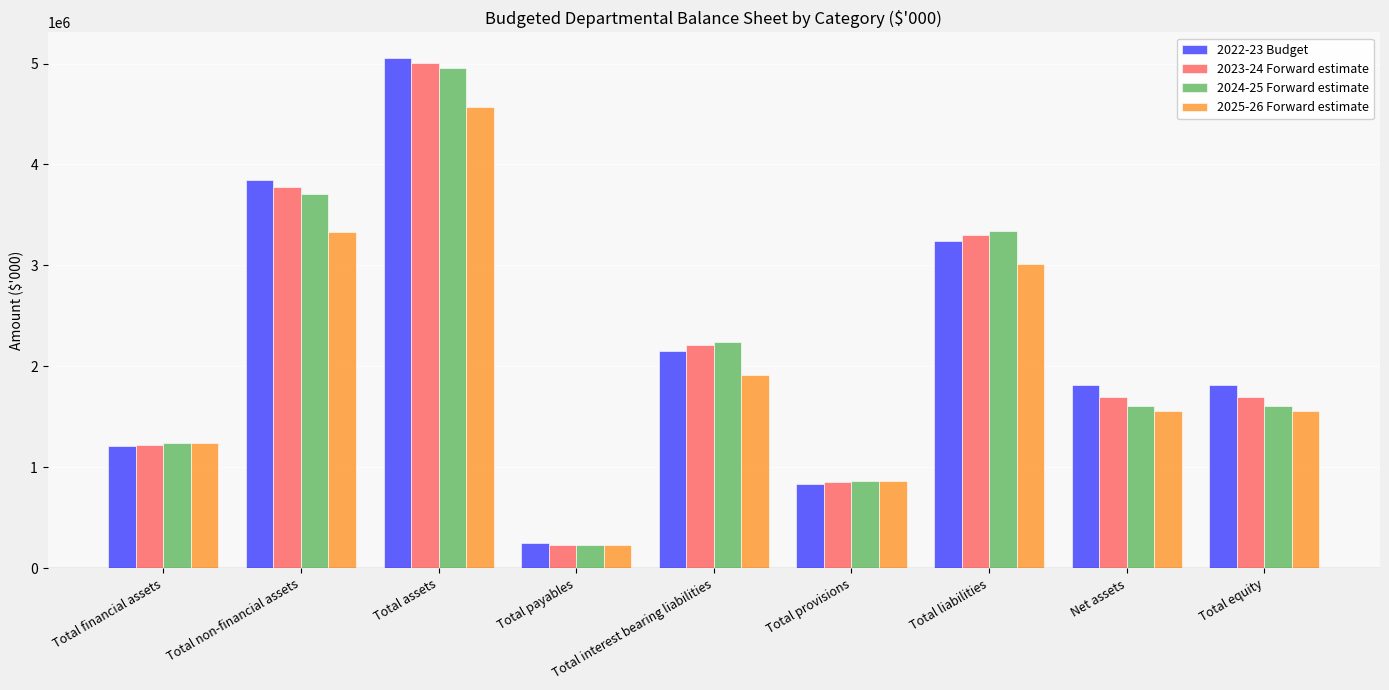

What is the value of the 2025-26 Forward estimate bar at the 3rd from the left?

4571110